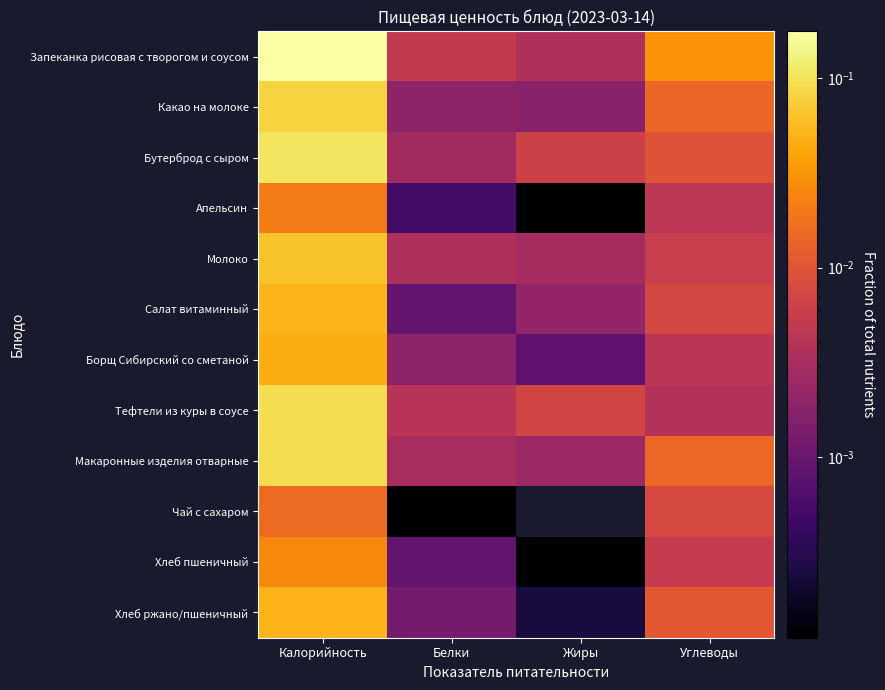

At which category is the sum across all series the highest?

Калорийность